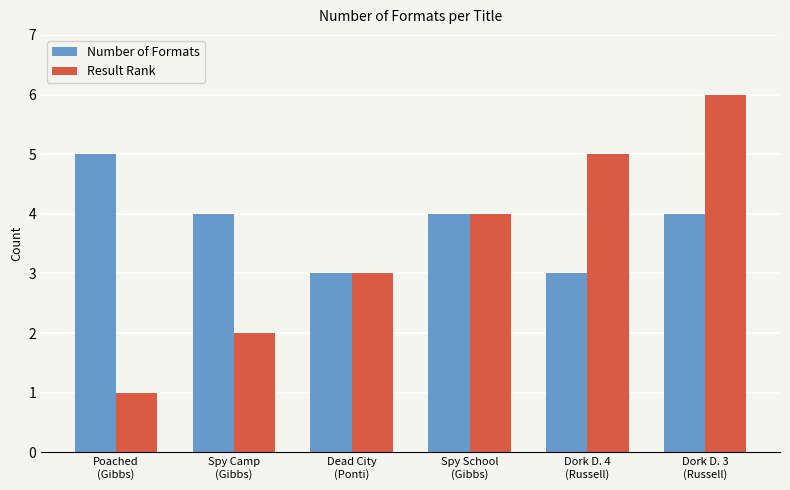

List the series in order of their peak value, highest first.

Result Rank, Number of Formats